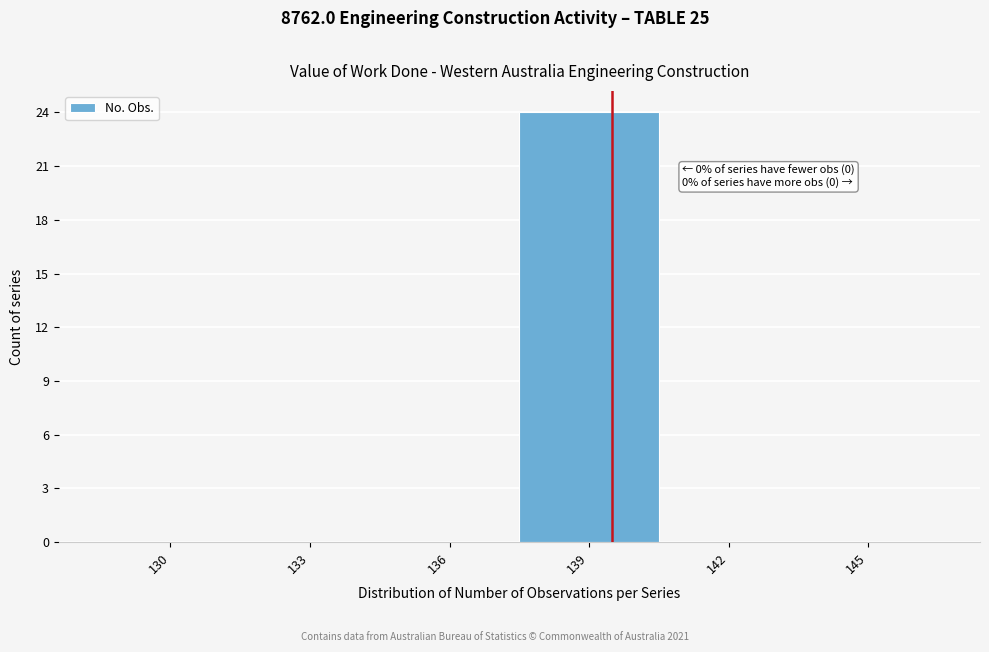

Reading left to right, extract all data points from this chart.

130=0	133=0	136=0	139=24	142=0	145=0